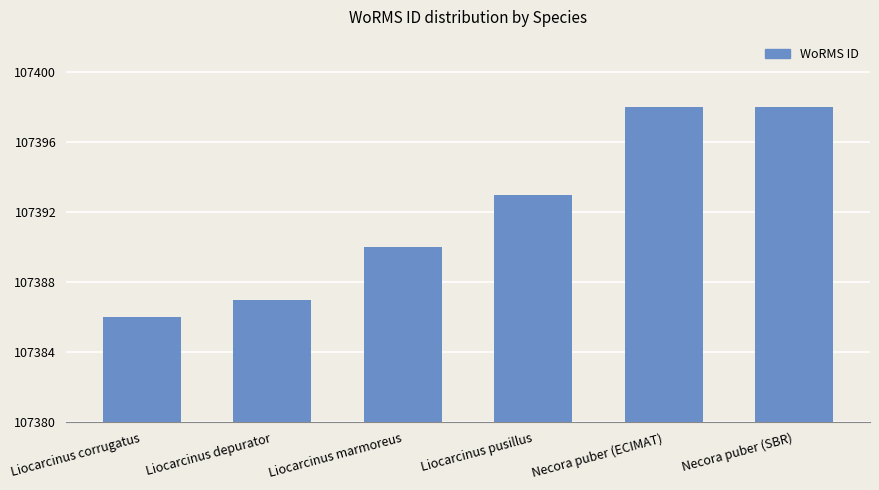

The value at Liocarcinus corrugatus is 21677. True or false?

False